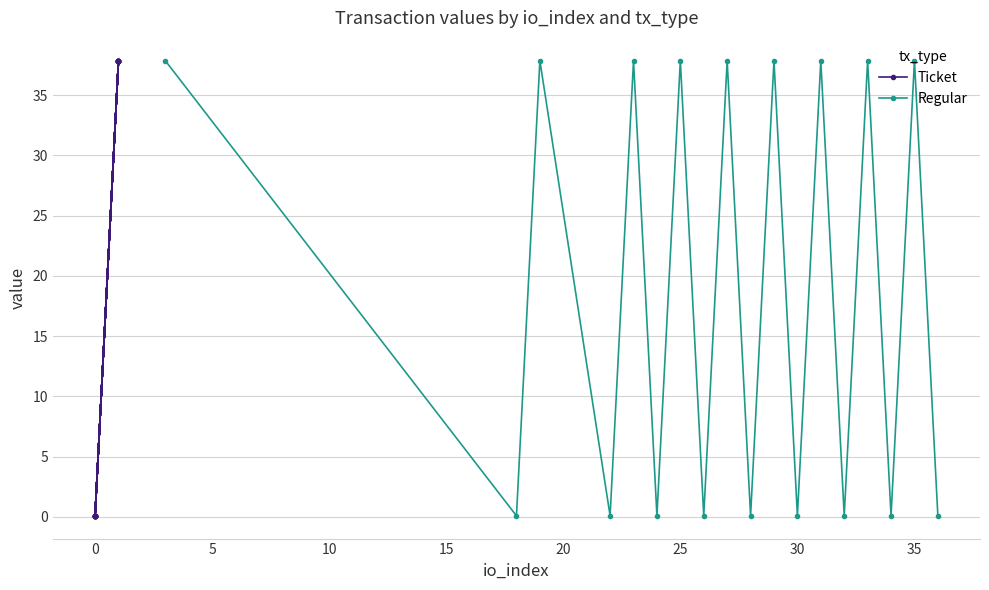

In Regular, how many points are higher than both neighbors (excluding endpoints)?

8